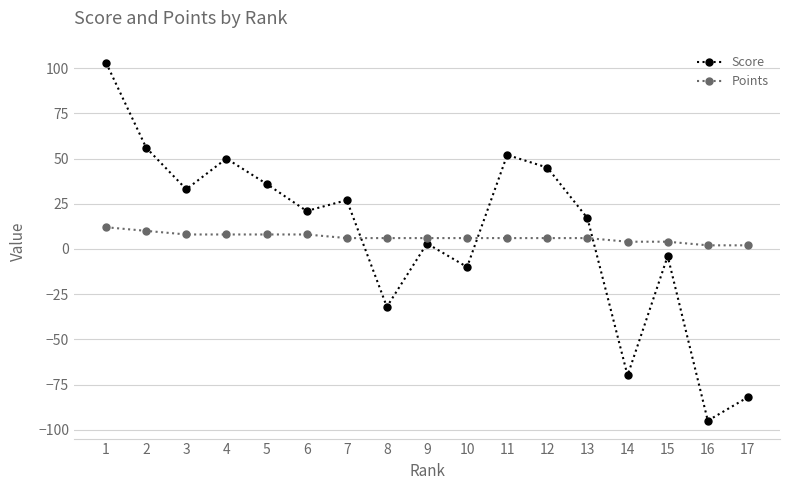

Does the chart display data point markers on the line(s)?

Yes